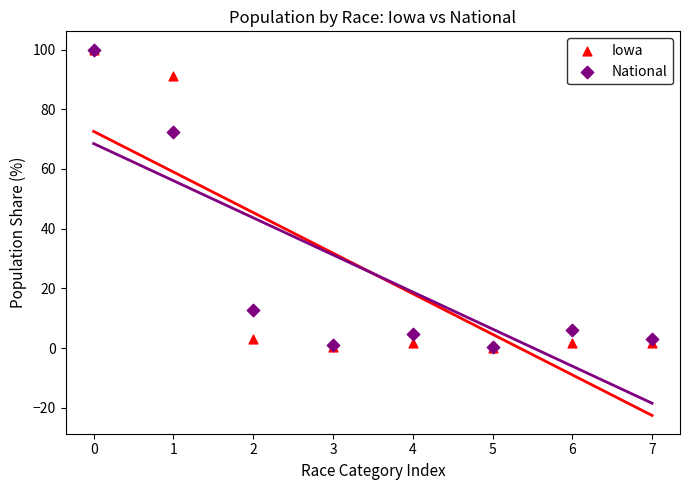

Across all series, what Y value is closest to 50?

72.4